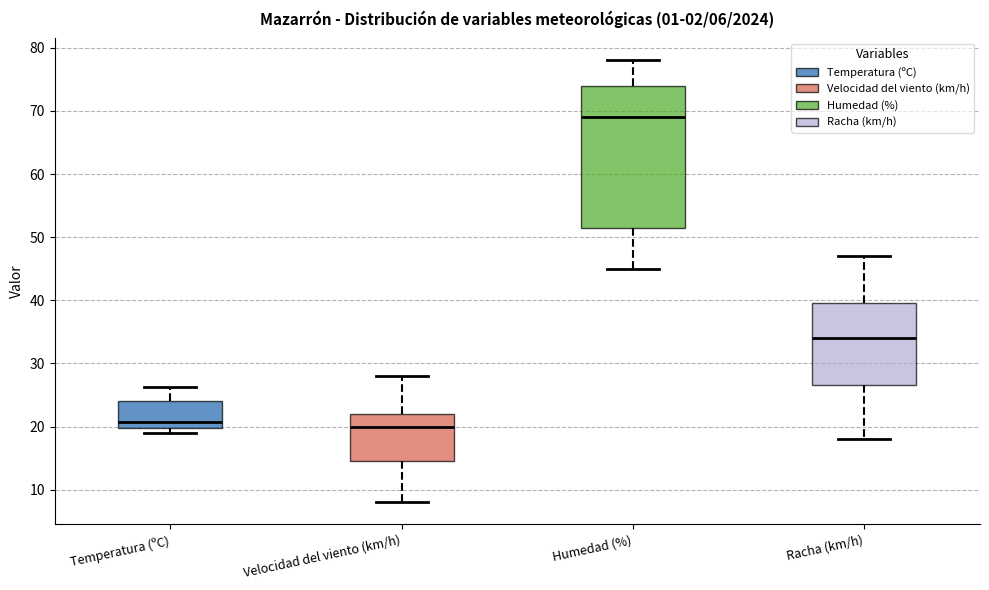

Comparing the boxes themselves (not the whiskers), which one is the tallest?

Humedad (%)